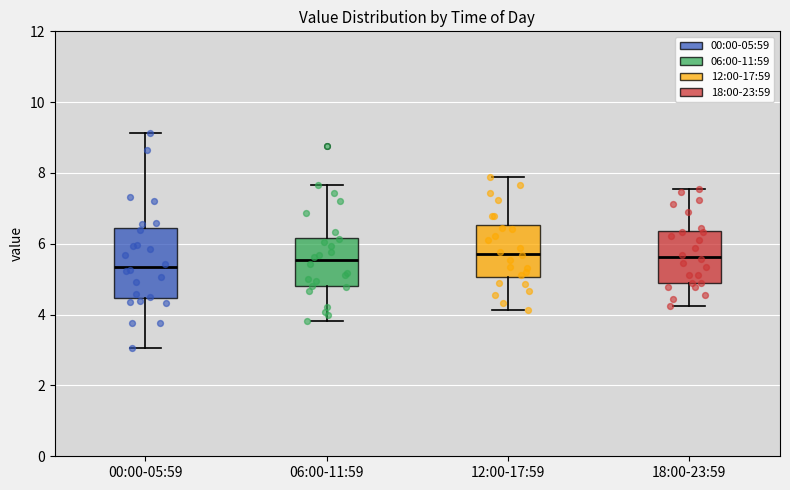

Reading left to right, transcribe this box plot: for each box, give where its median line is, the range the box spans, and where its two whiskers end, as read against the y-axis. The values are not printed on the chart, so give them approximately, as read against the axis.

00:00-05:59: median 5.4, box 4.4 to 6.4, whiskers 3.0 to 9.2
06:00-11:59: median 5.6, box 4.8 to 6.2, whiskers 3.8 to 7.6
12:00-17:59: median 5.8, box 5.0 to 6.6, whiskers 4.2 to 7.8
18:00-23:59: median 5.6, box 4.8 to 6.4, whiskers 4.2 to 7.6